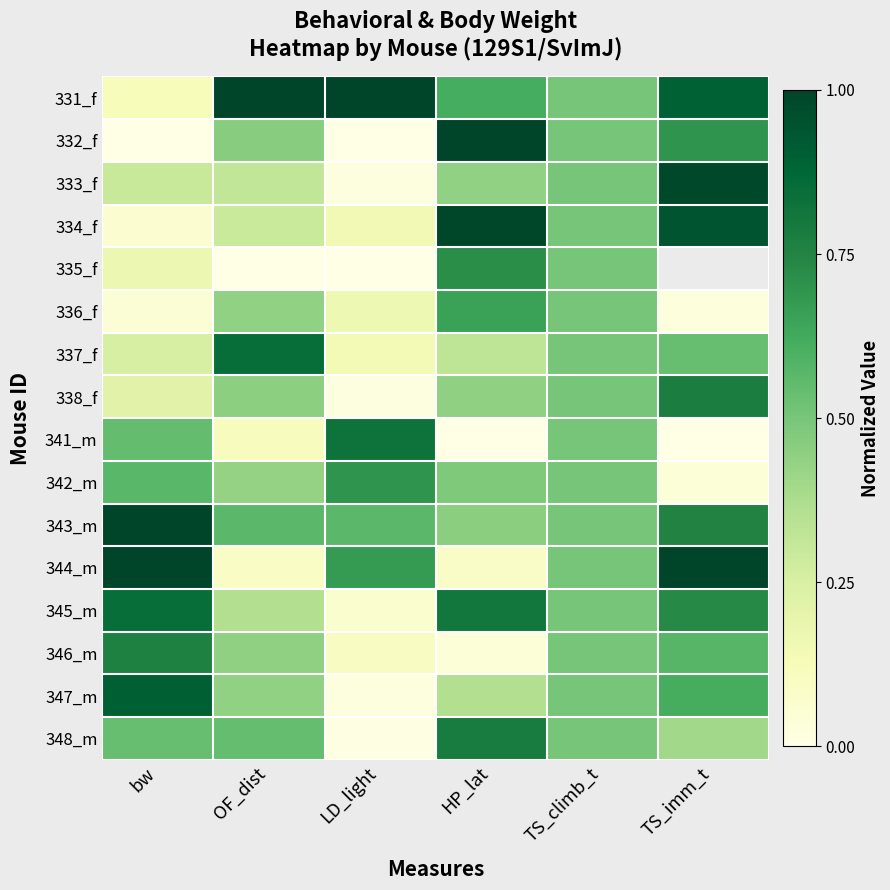

Where is 337_f nearest to the value 0?

LD_light